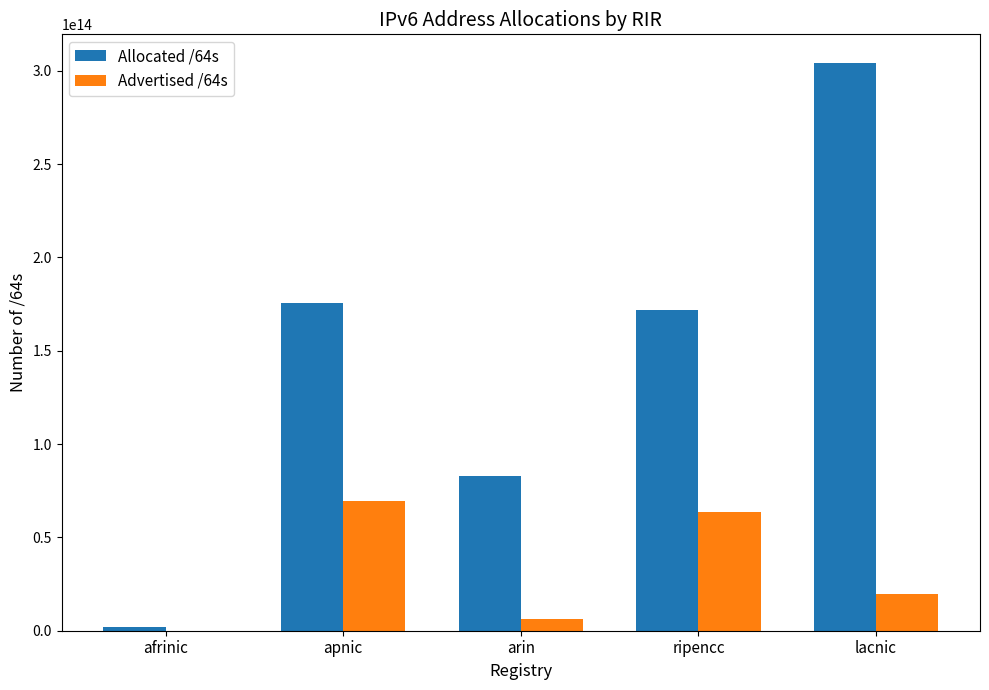

Which category has the highest value across all series?

lacnic